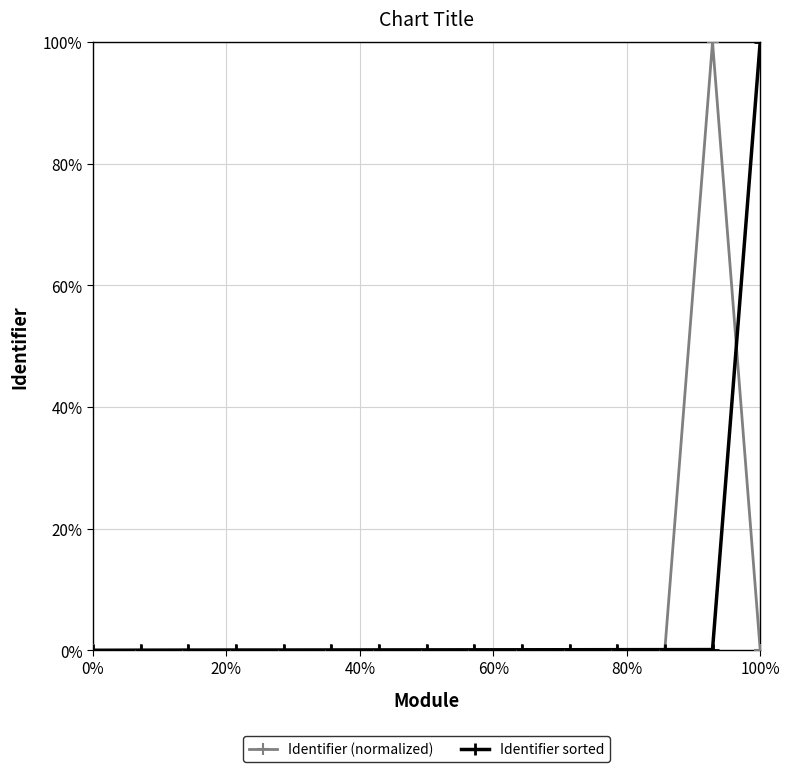

Does the chart have visible grid lines?

Yes